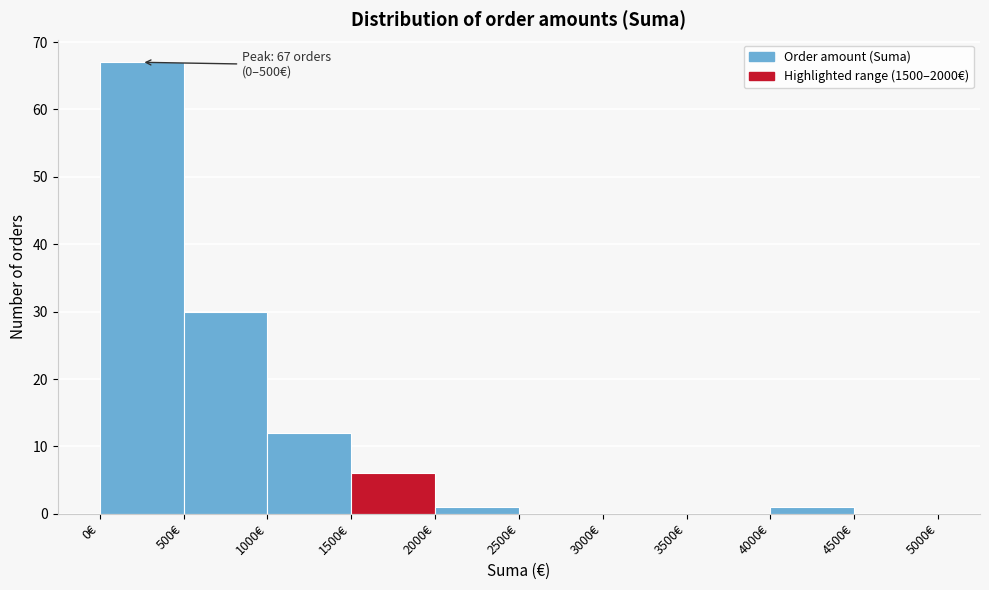

Over which range of the x-axis is the bar tallest?

0 to 500